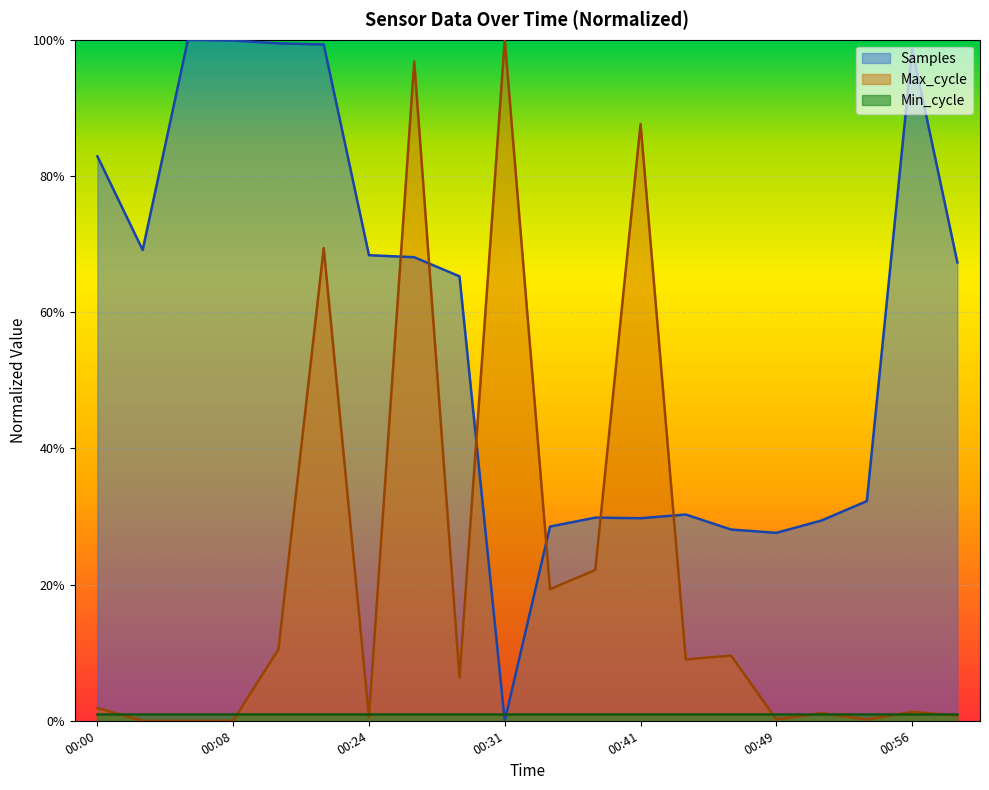

Which series has the largest range (max minus min)?

Samples